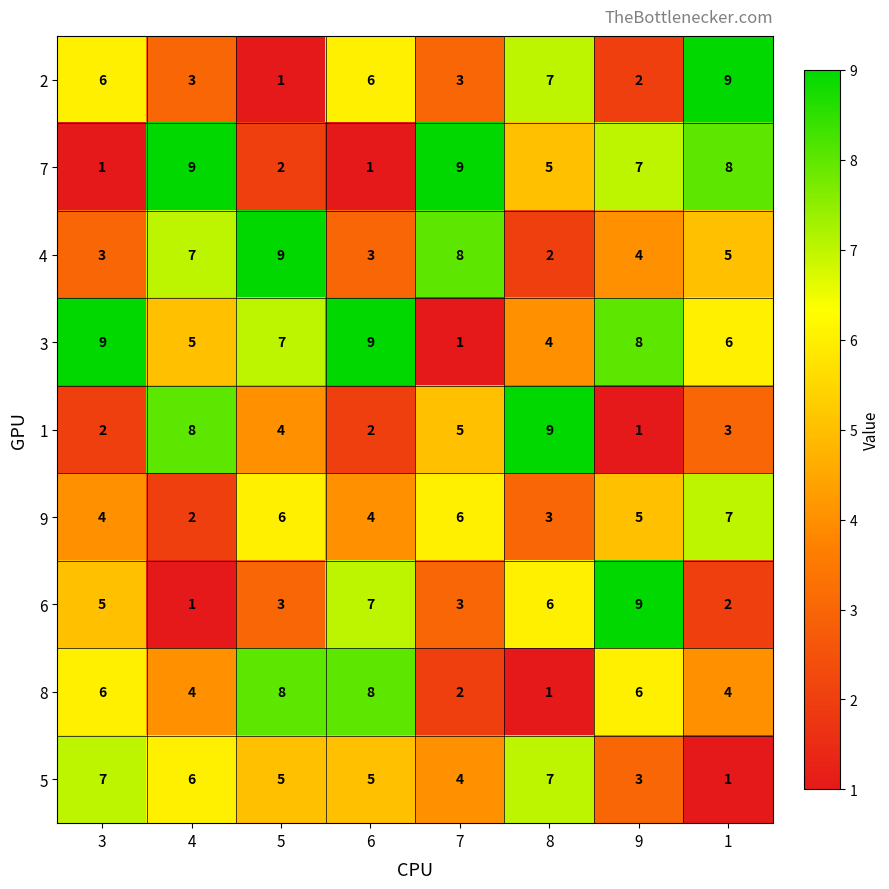

What is the spread (max minus min) of values at 1?

8